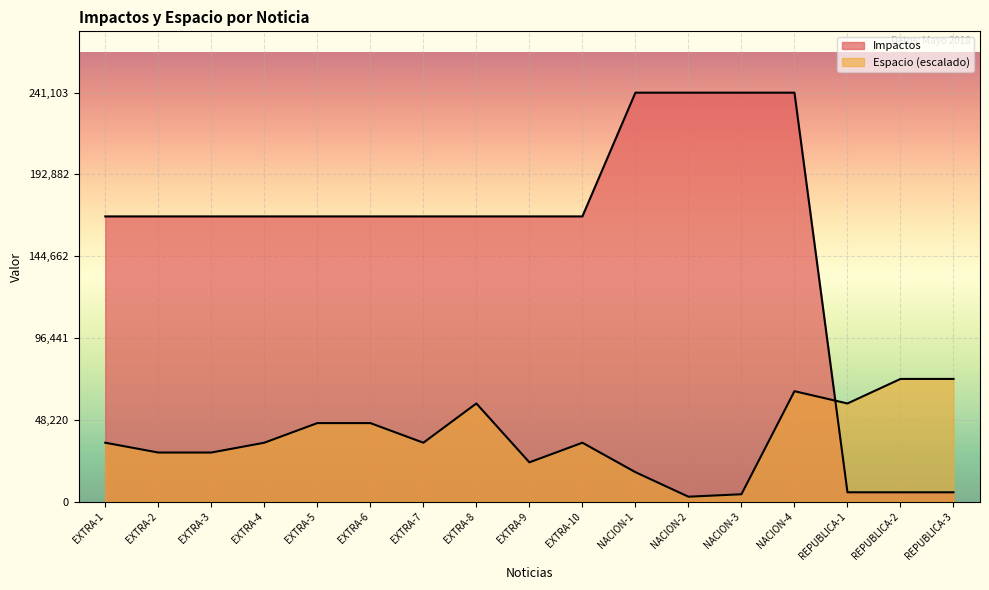

True or false: Impactos has a value of 241103.5 at NACION-2.

True